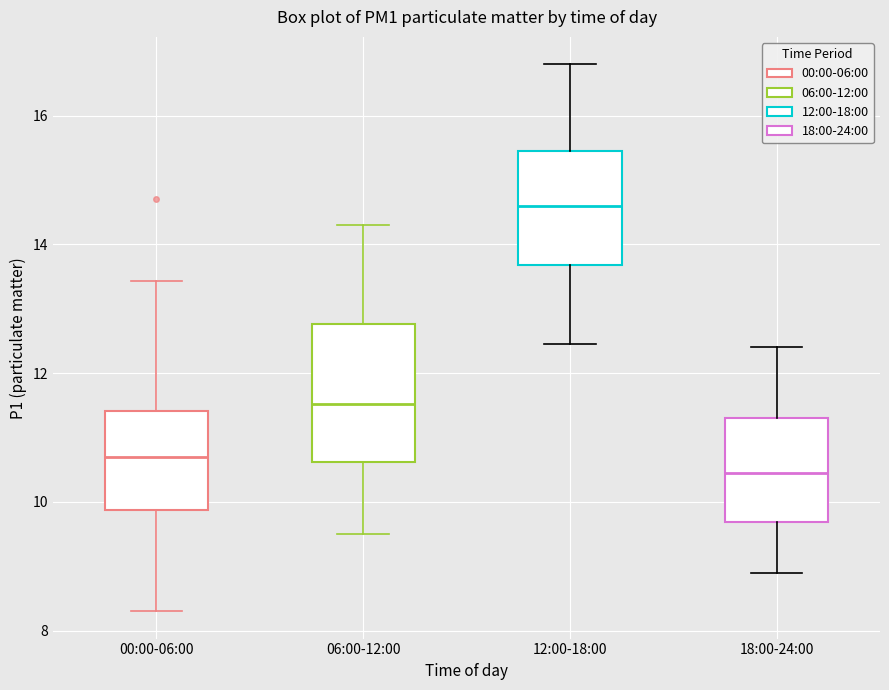

Reading left to right, read every box against the y-axis: the position of its median line, the range the box covers, and the ends of its whiskers. The values are not printed on the chart, so give them approximately, as read against the axis.

00:00-06:00: median 10.6, box 9.8 to 11.4, whiskers 8.4 to 13.4
06:00-12:00: median 11.6, box 10.6 to 12.8, whiskers 9.6 to 14.4
12:00-18:00: median 14.6, box 13.6 to 15.4, whiskers 12.4 to 16.8
18:00-24:00: median 10.4, box 9.6 to 11.4, whiskers 9.0 to 12.4